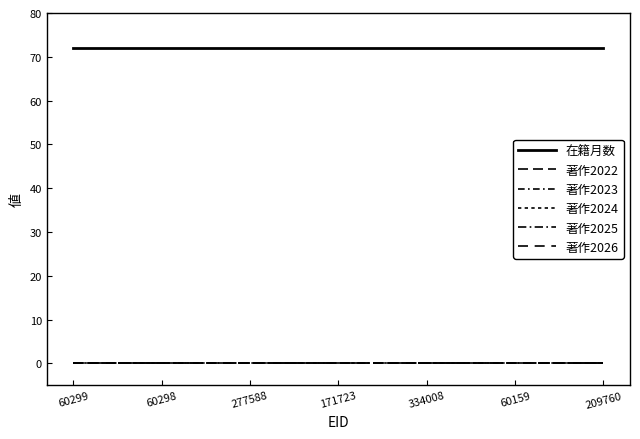

Reading left to right, transcribe all the data shown in this chart.

在籍月数: 72	72	72	72	72	72	72
著作2022: 0	0	0	0	0	0	0
著作2023: 0	0	0	0	0	0	0
著作2024: 0	0	0	0	0	0	0
著作2025: 0	0	0	0	0	0	0
著作2026: 0	0	0	0	0	0	0